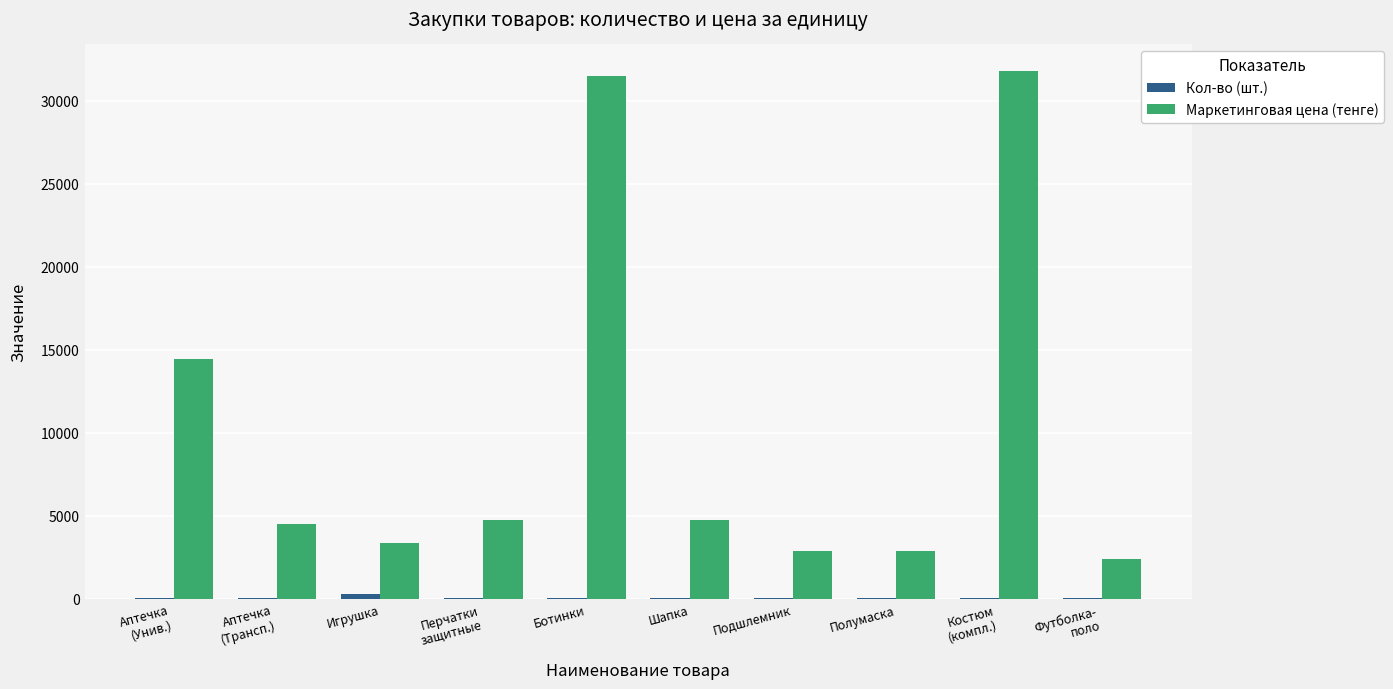

What is the sum of all Маркетинговая цена (тенге) values?

103342